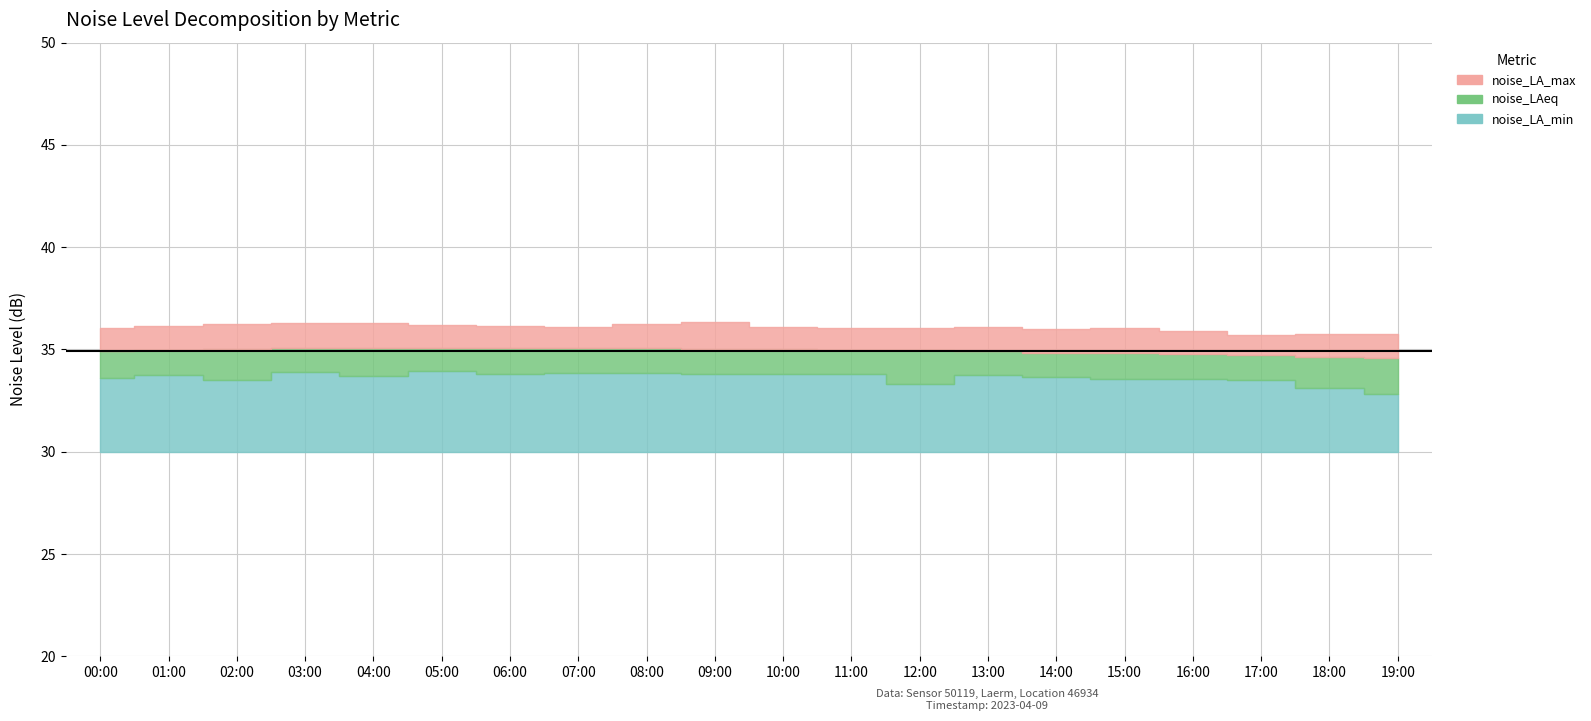

Does the chart have visible grid lines?

Yes